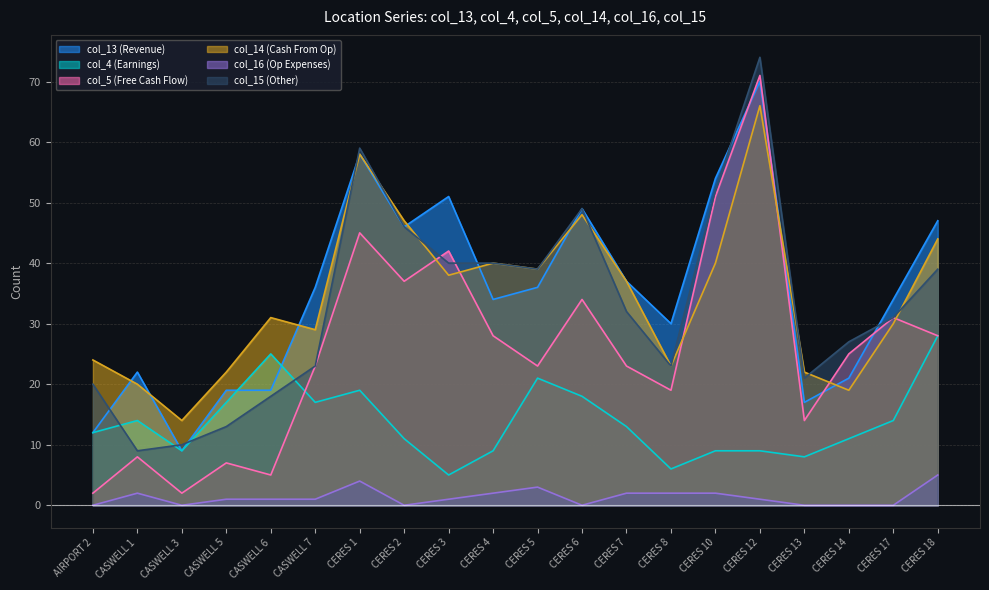

How many interior local peaks does the col_13 series have?

3